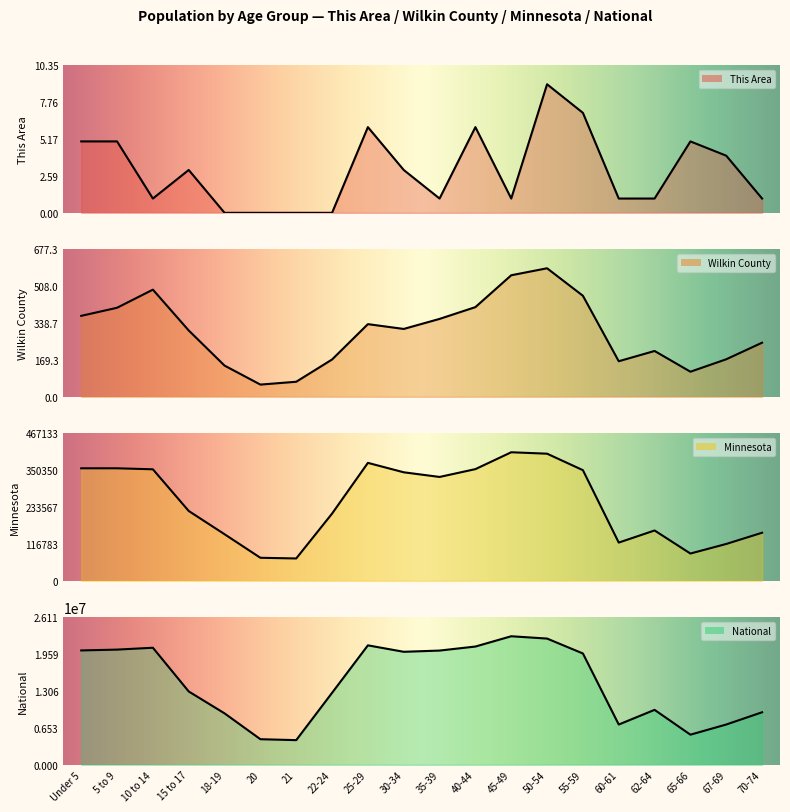

What is the label of the 17th point from the left?

62-64